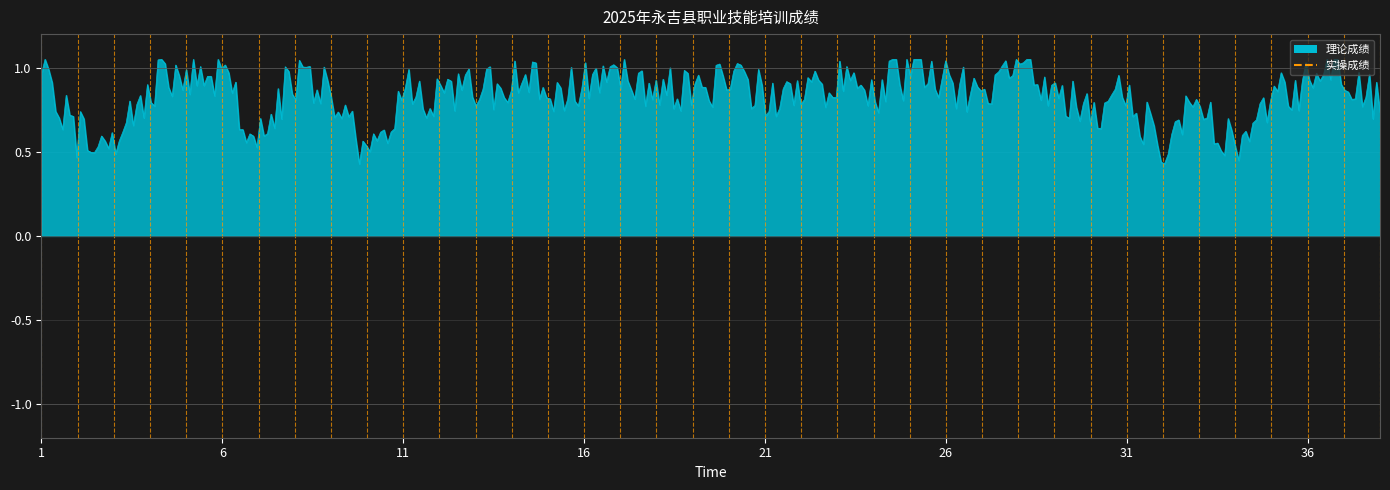

Which category has the highest value across all series?

1